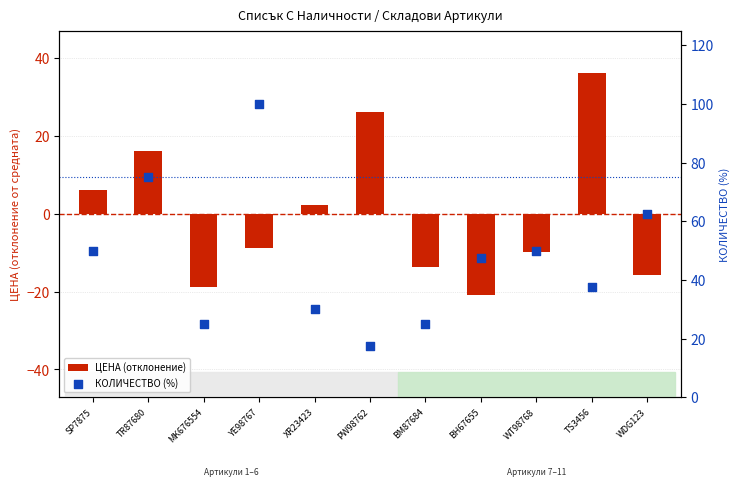

Which series has the largest total across all categories?

КОЛИЧЕСТВО (%)